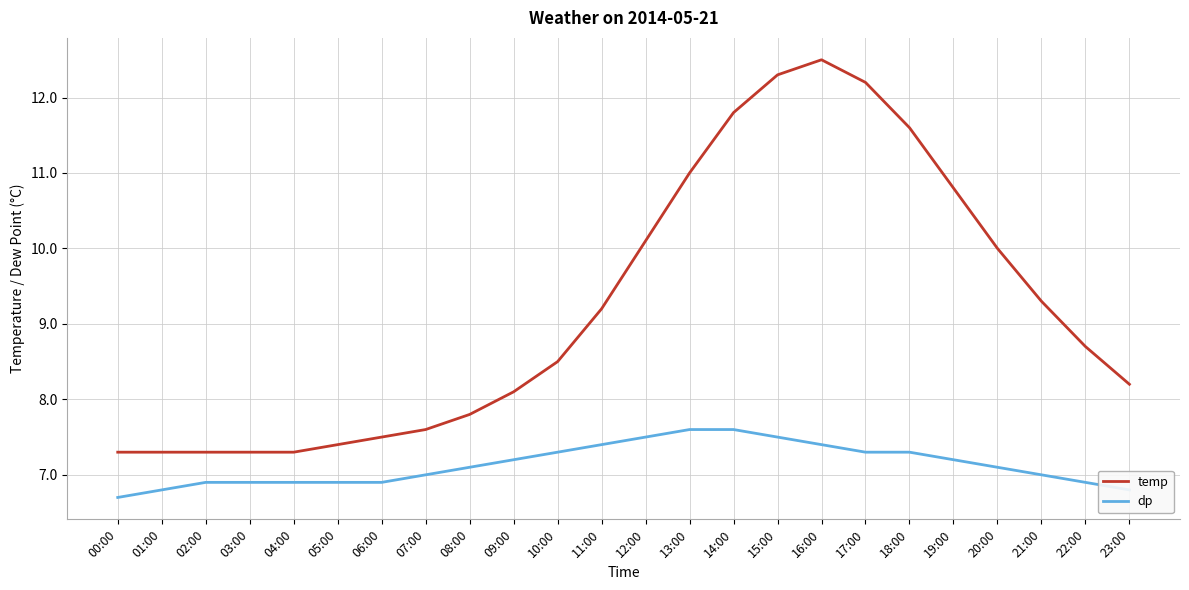

Is the value of temp at 07:00 greater than the value of dp at 09:00?

Yes